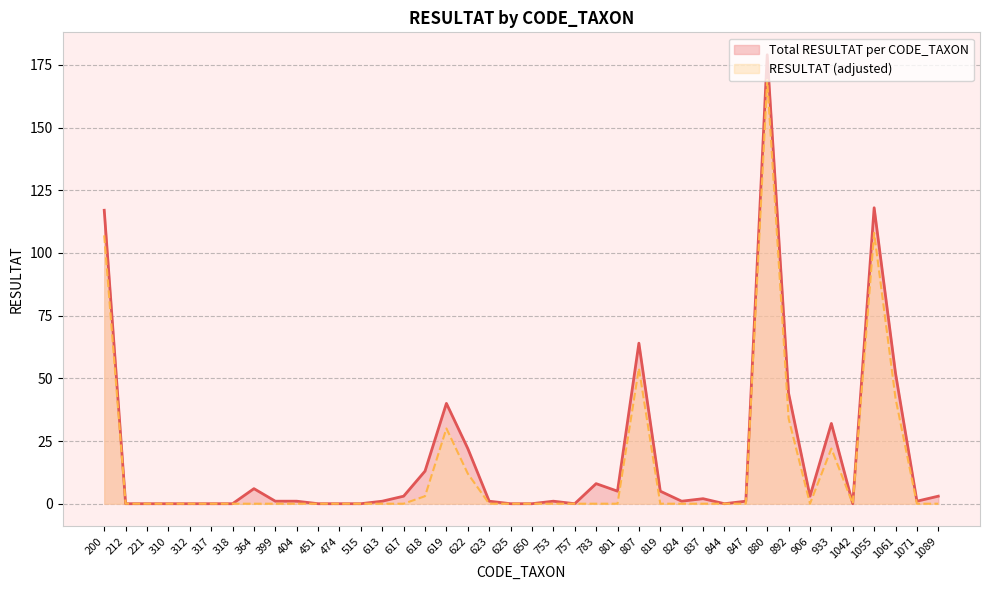

How many categories are shown in the chart?

40